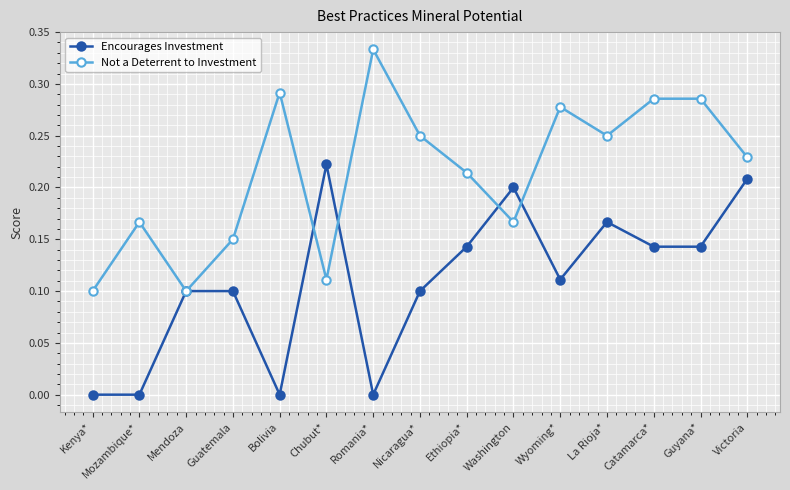

At which category does the chart reach its peak across all series?

Romania*